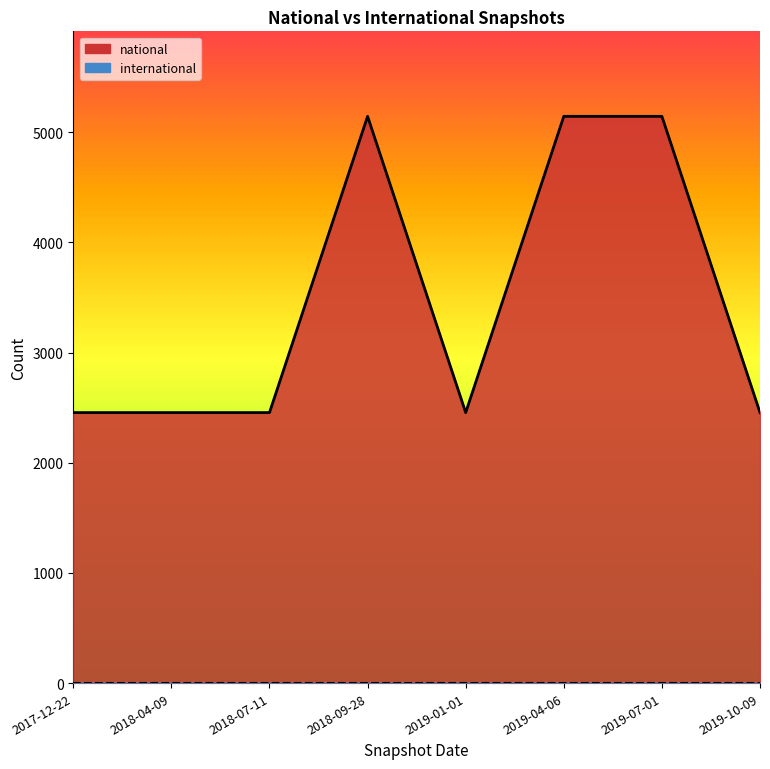

Does the chart display data point markers on the line(s)?

No